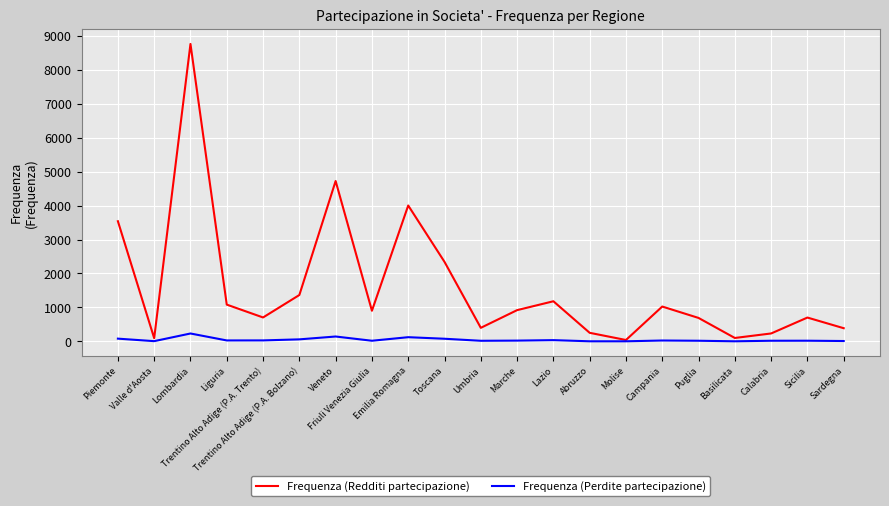

What is the spread (max minus min) of values at Sardegna?

378